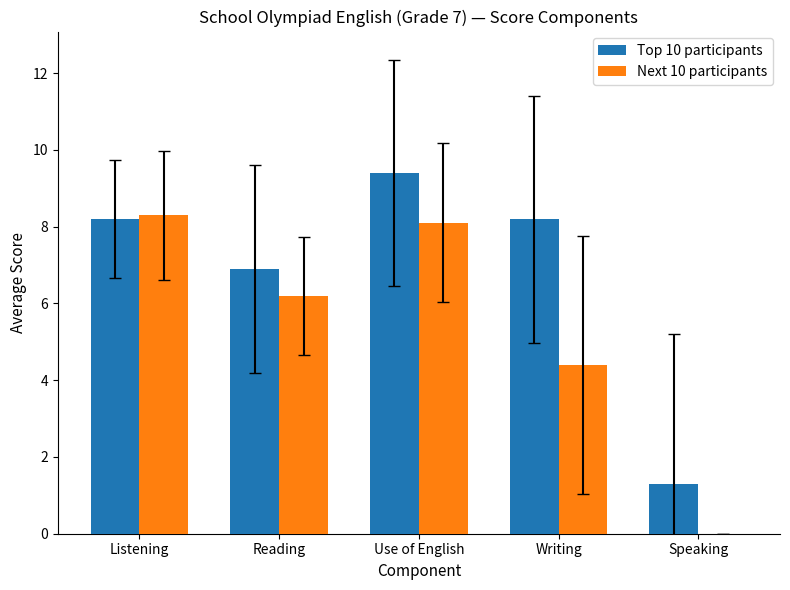

How many groups of bars are there?

5